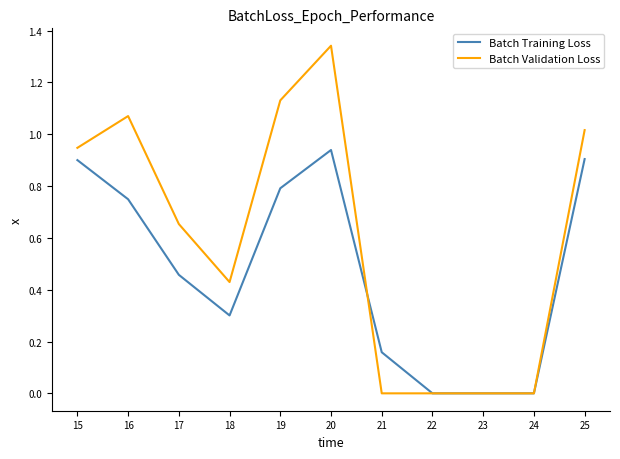

Which category has the highest value across all series?

20